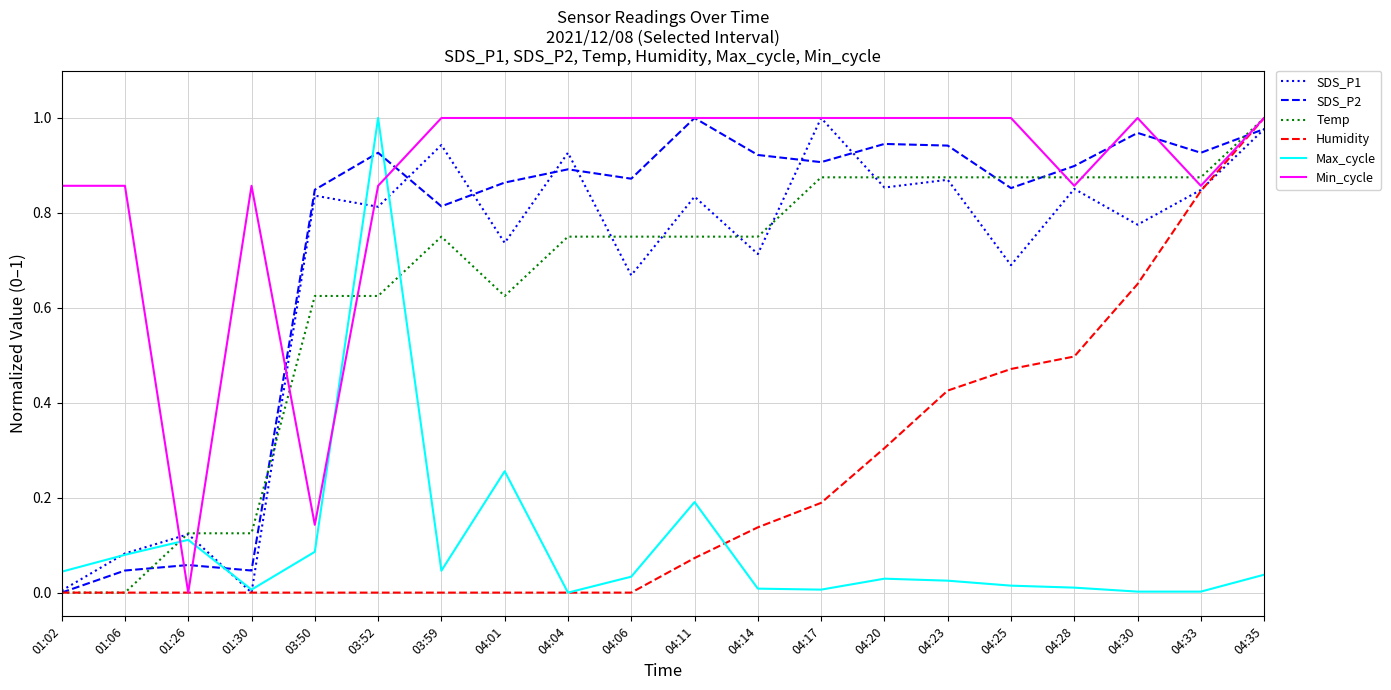

What is the sum of all Max_cycle values?

2.0